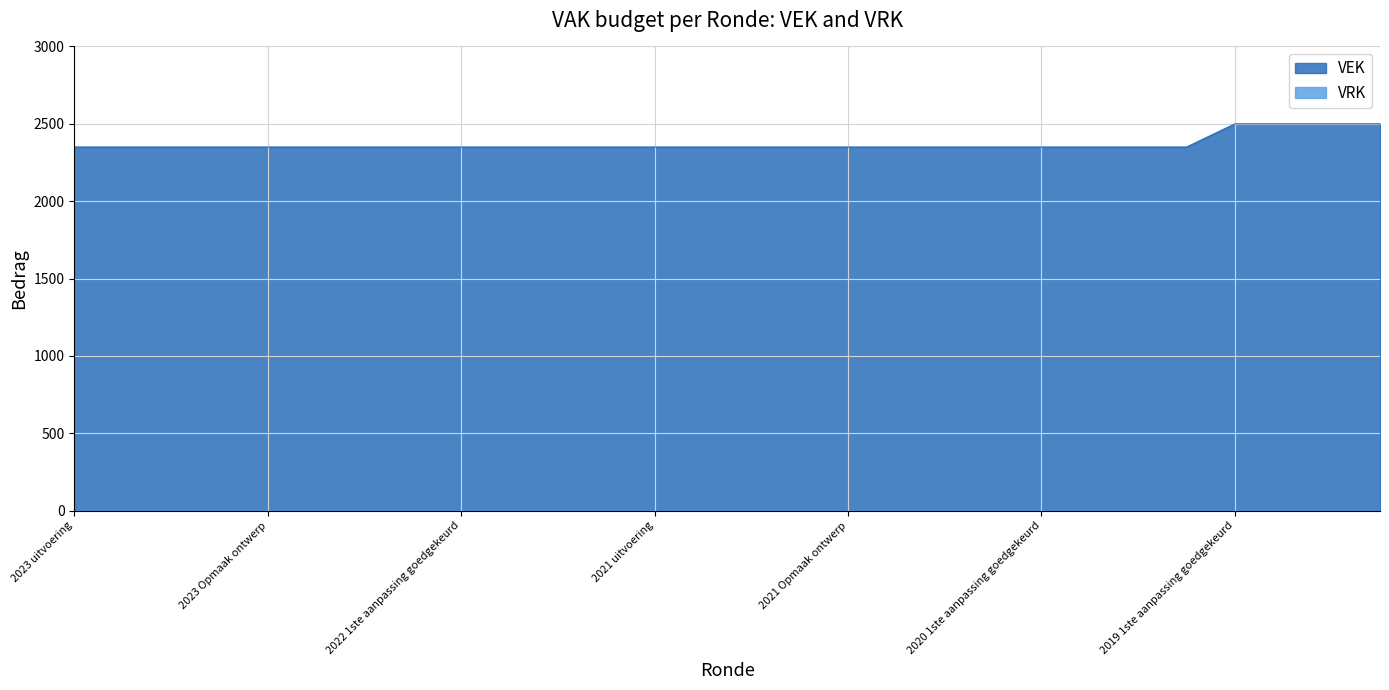

What is the difference between the maximum and minimum values in the VEK series?

150